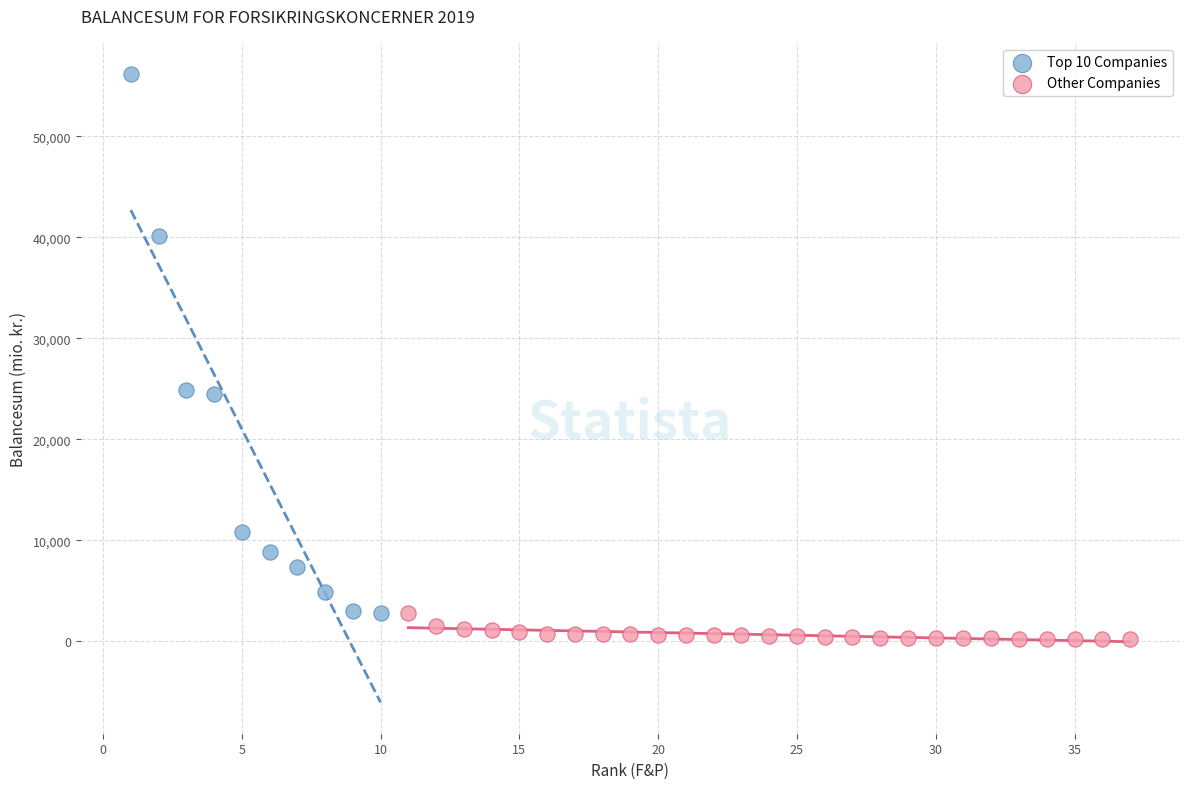

Which series contains the lowest Y value?

Other Companies